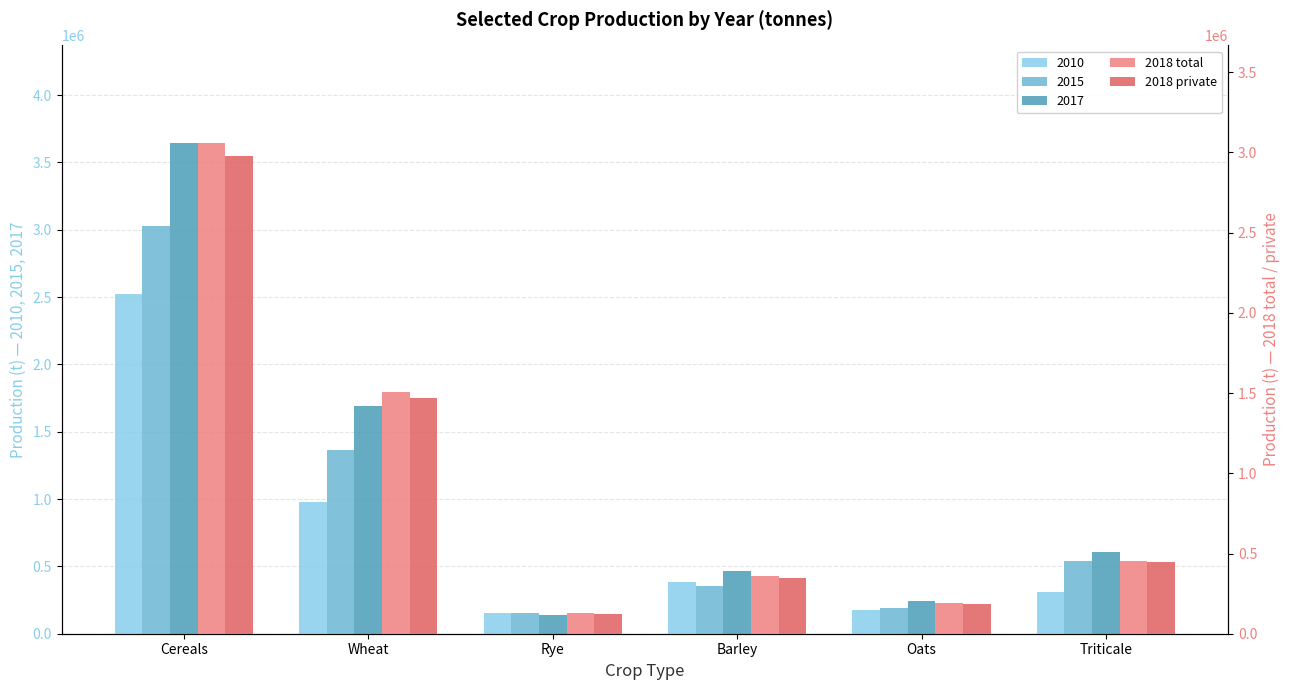

Read the 2018 total value at Rye.

126584